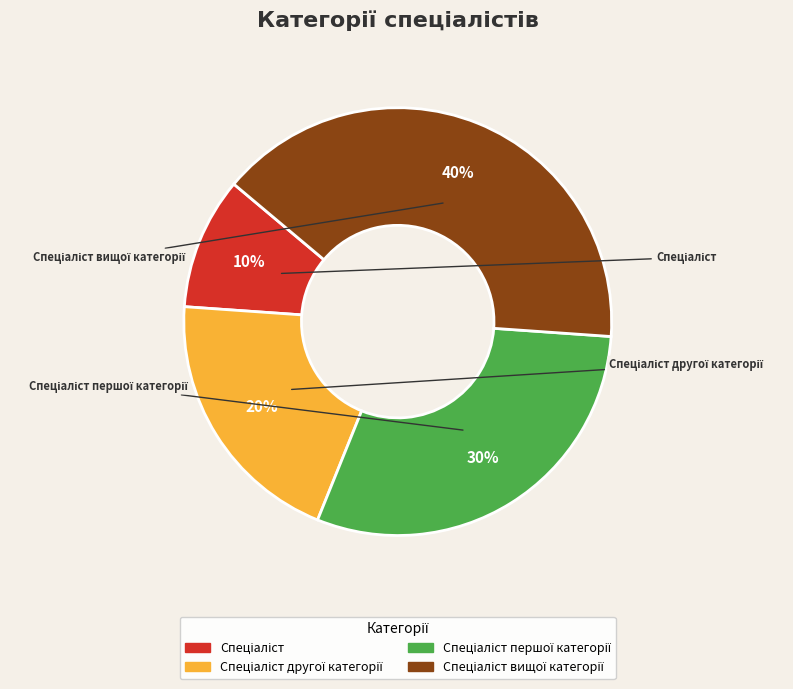

Is there any slice that represents more than half of the pie?

No